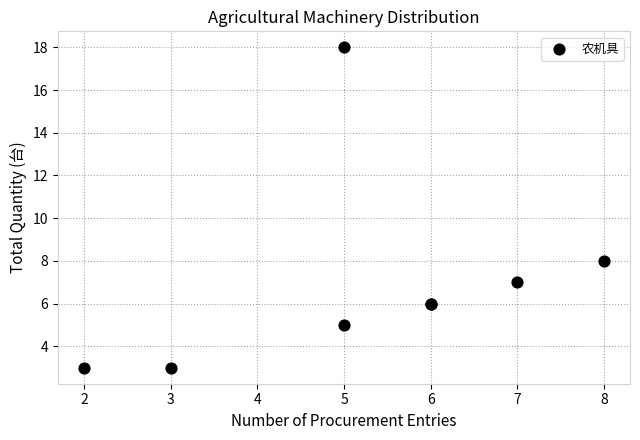

What Y value in the scatter plot is closest to 10?

8